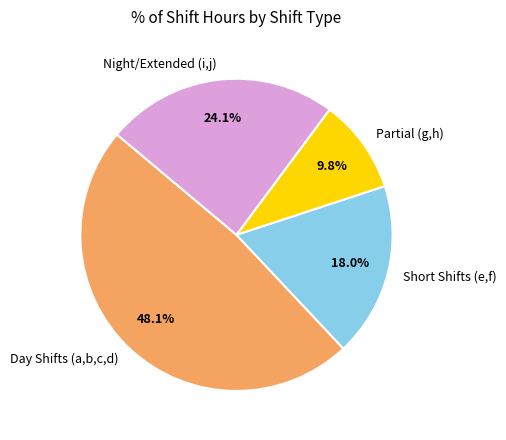

What percentage do Partial (g,h) and Day Shifts (a,b,c,d) together represent?

57.9%